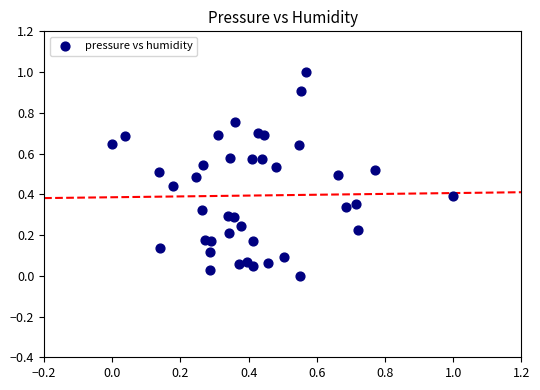

What is the range of X values (max minus min)?

1.0